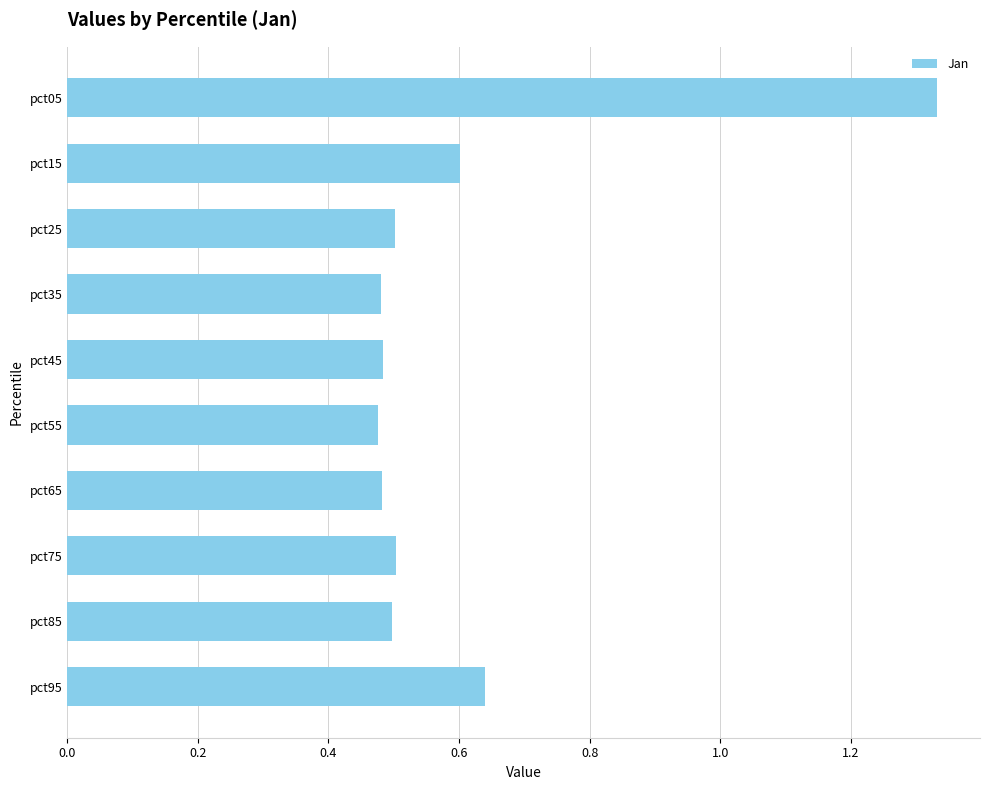

How many values are between 0 and 1?

9